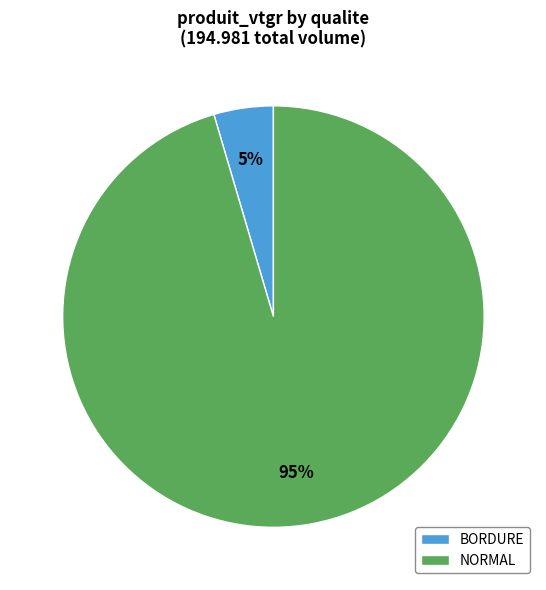

The NORMAL slice represents 95% of the pie. True or false?

True